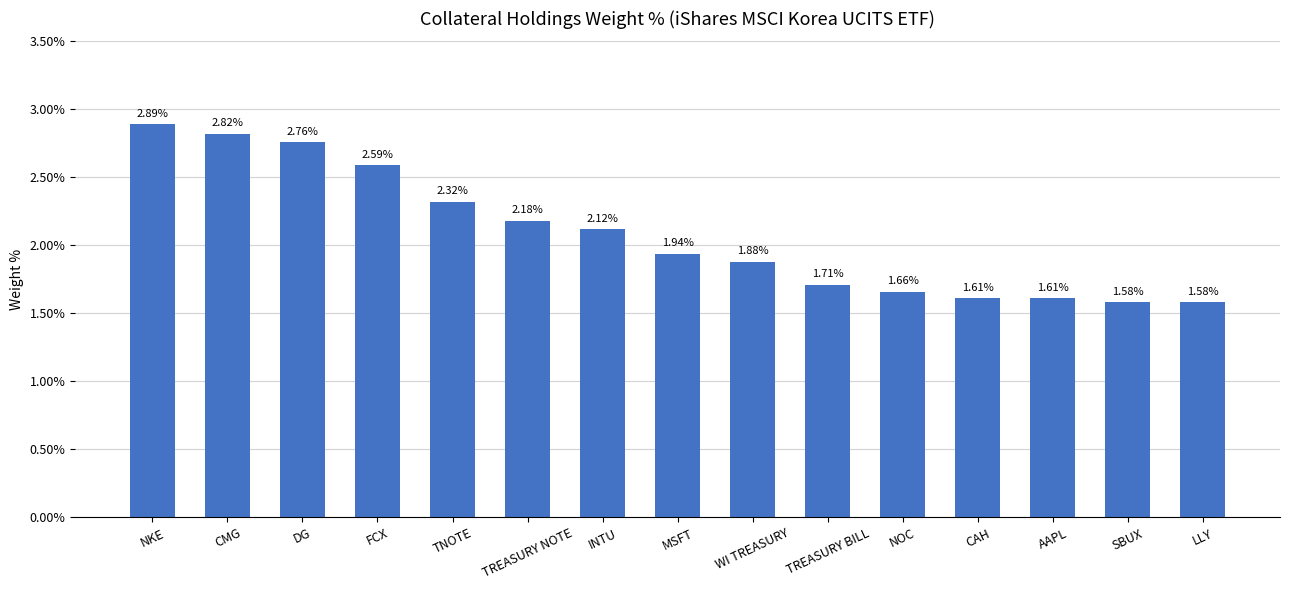

What is the label of the 12th bar from the left?

CAH